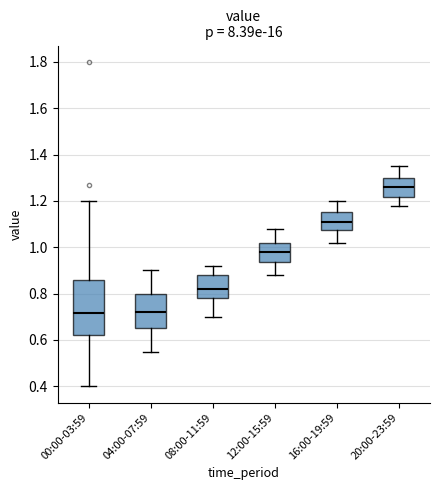

Which box is the tallest, from its lower edge to its upper edge?

00:00-03:59